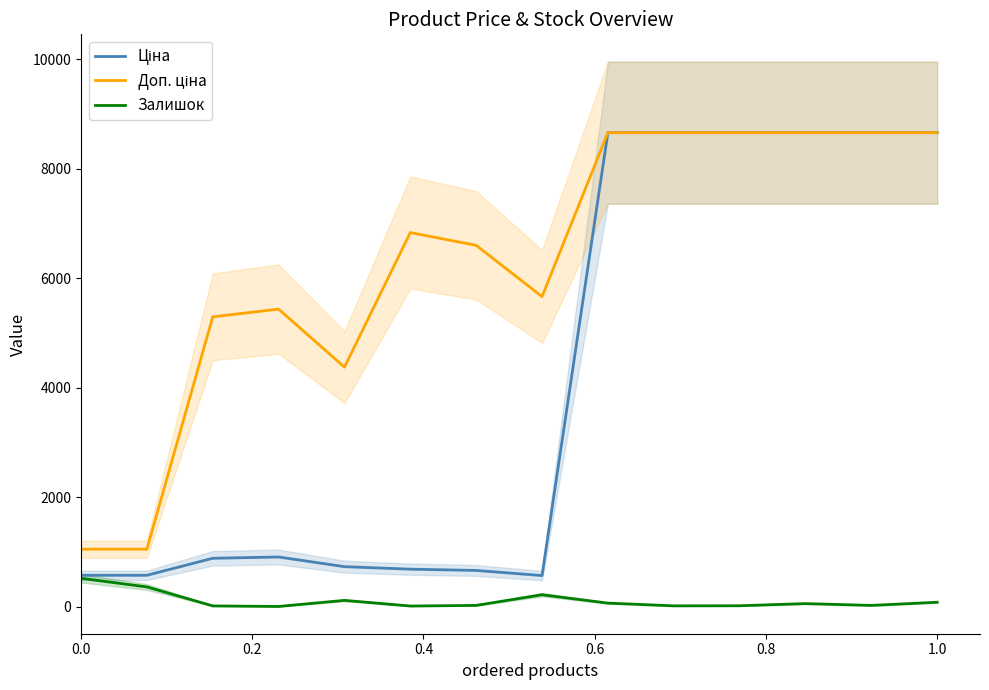

Reading left to right, extract all data points from this chart.

Ціна: 571.6	571.6	882.1	905.5	728.8	683.2	659.8	566.2	8656.2	8656.2	8656.2	8656.2	8656.2	8656.2
Доп. ціна: 1048.0	1048.0	5292.4	5432.8	4372.9	6831.9	6597.9	5662.1	8656.2	8656.2	8656.2	8656.2	8656.2	8656.2
Залишок: 516.0	359.0	12.0	2.0	113.0	10.0	21.0	216.0	63.0	13.0	15.0	54.0	21.0	79.0